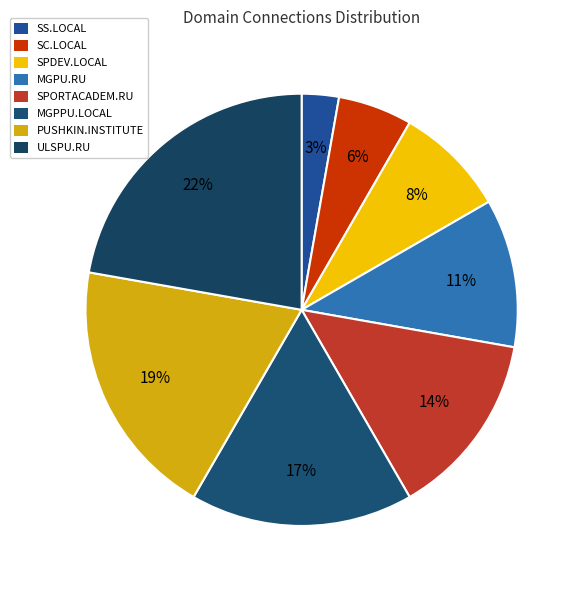

How many slices are in this pie chart?

8